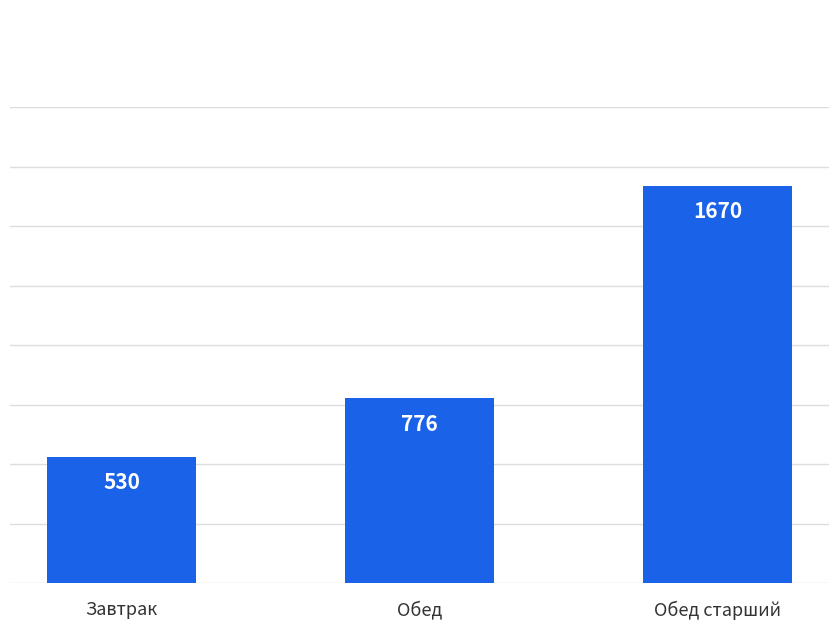

The value at Завтрак is 889. True or false?

False